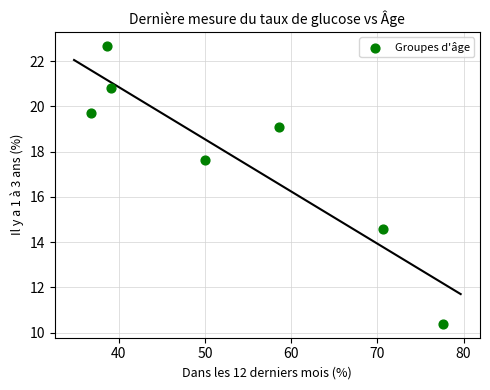

What Y value in the scatter plot is closest to 16?

14.6